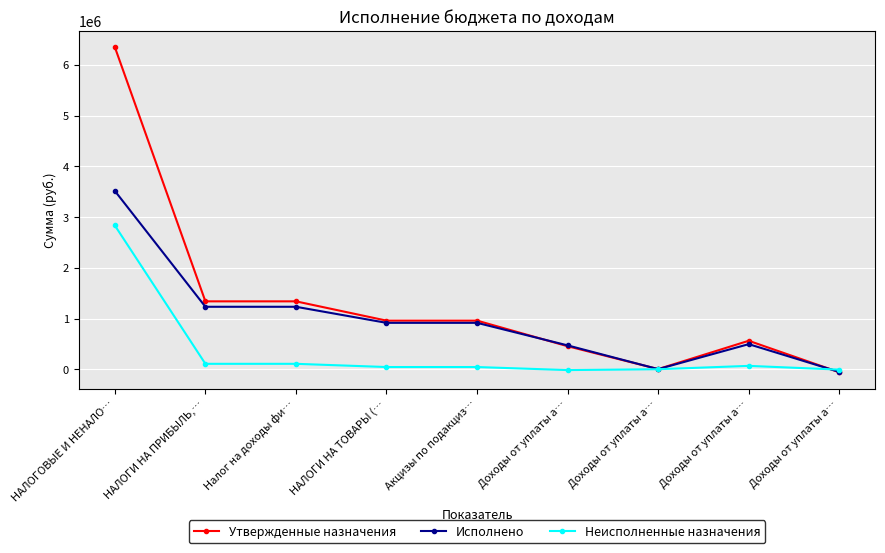

What are all the series names shown in the legend?

Утвержденные назначения, Исполнено, Неисполненные назначения